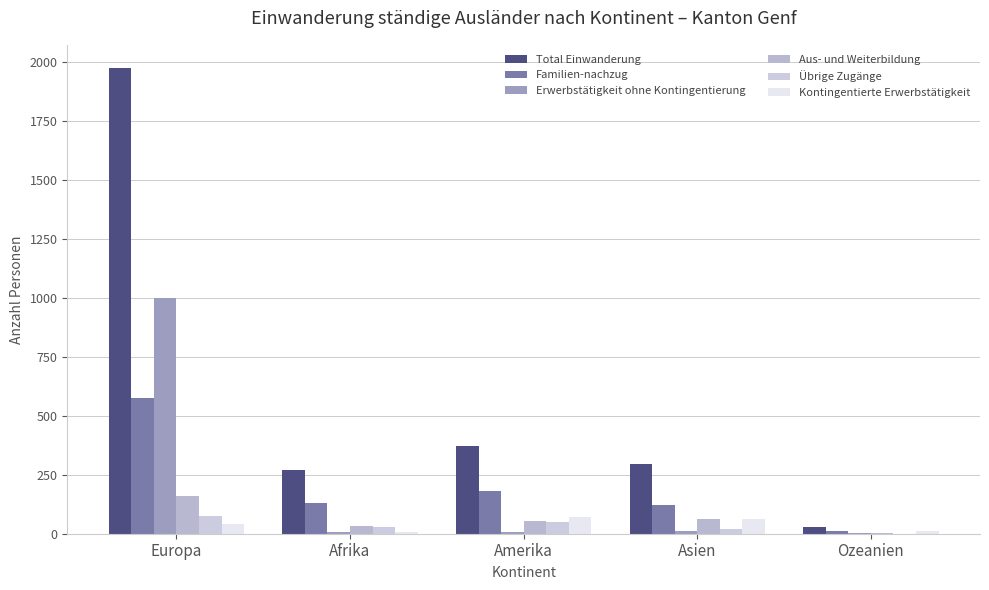

Count the number of data series in this chart.

6